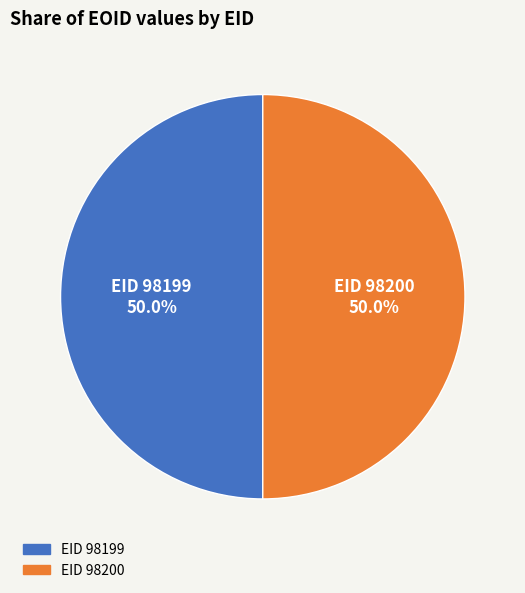

Rank the categories by value from lowest to highest.

98199, 98200